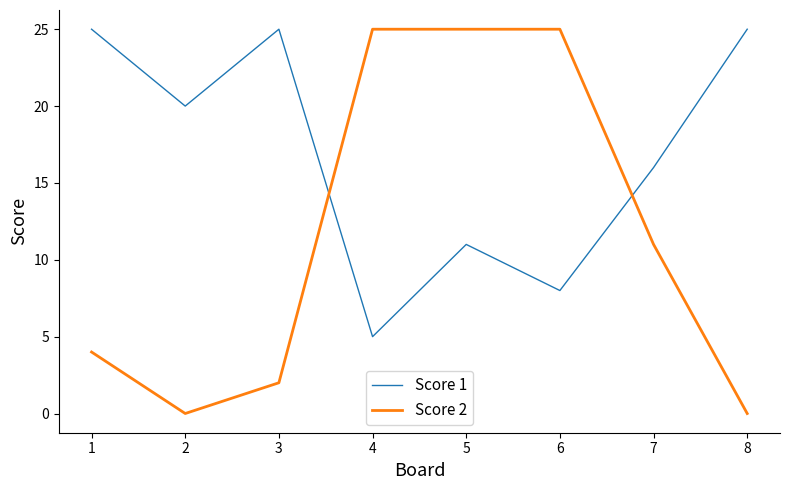

At which category does Score 1 reach its first local peak?

3